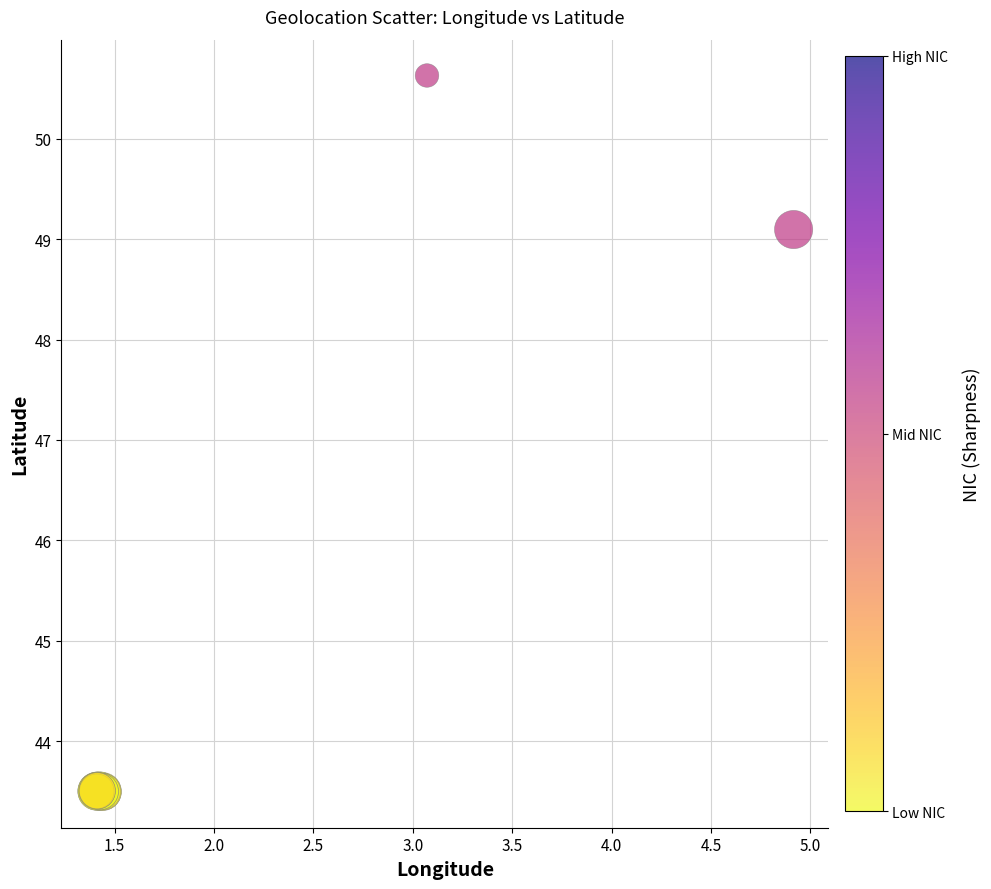

What Y value in the scatter plot is closest to 47?

49.1